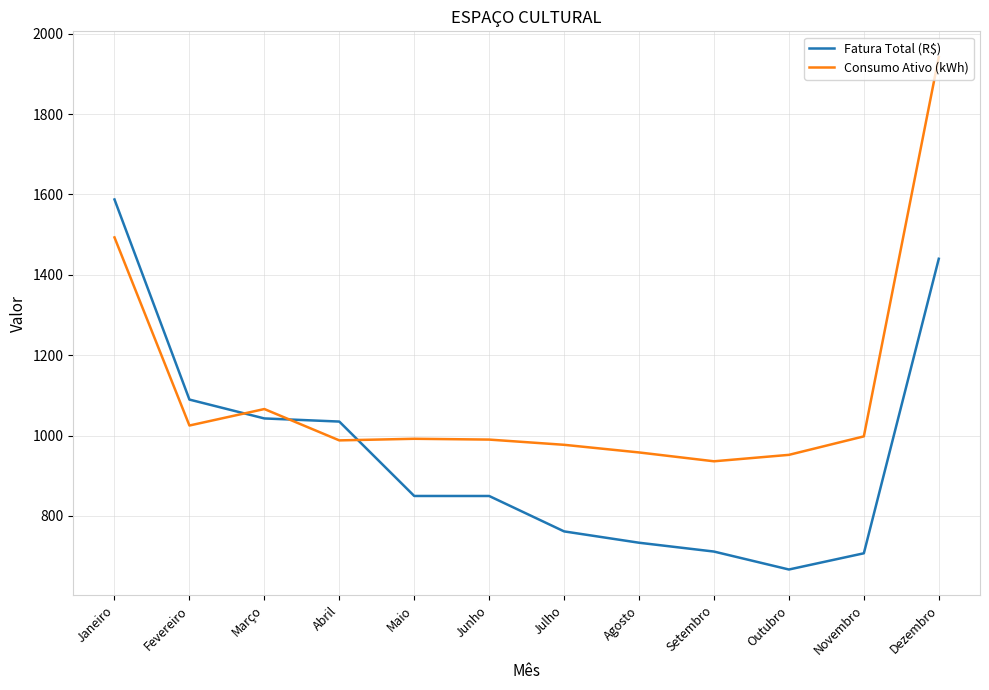

What are all the series names shown in the legend?

Fatura Total (R$), Consumo Ativo (kWh)